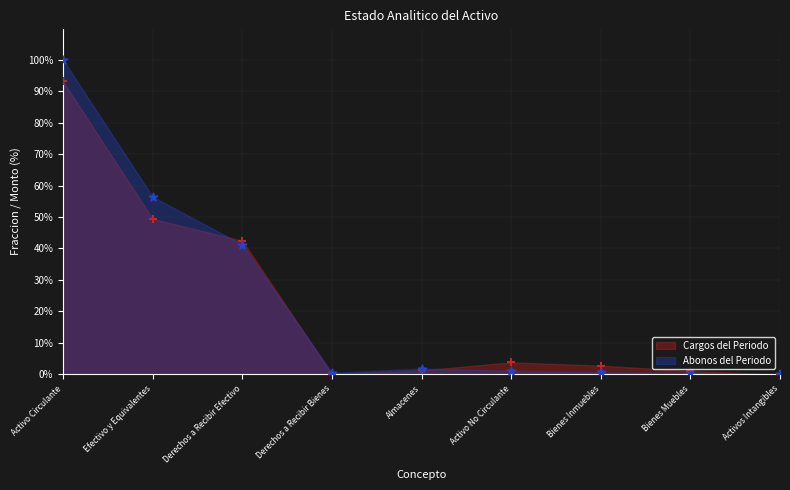

Which series has the largest total across all categories?

Abonos del Periodo